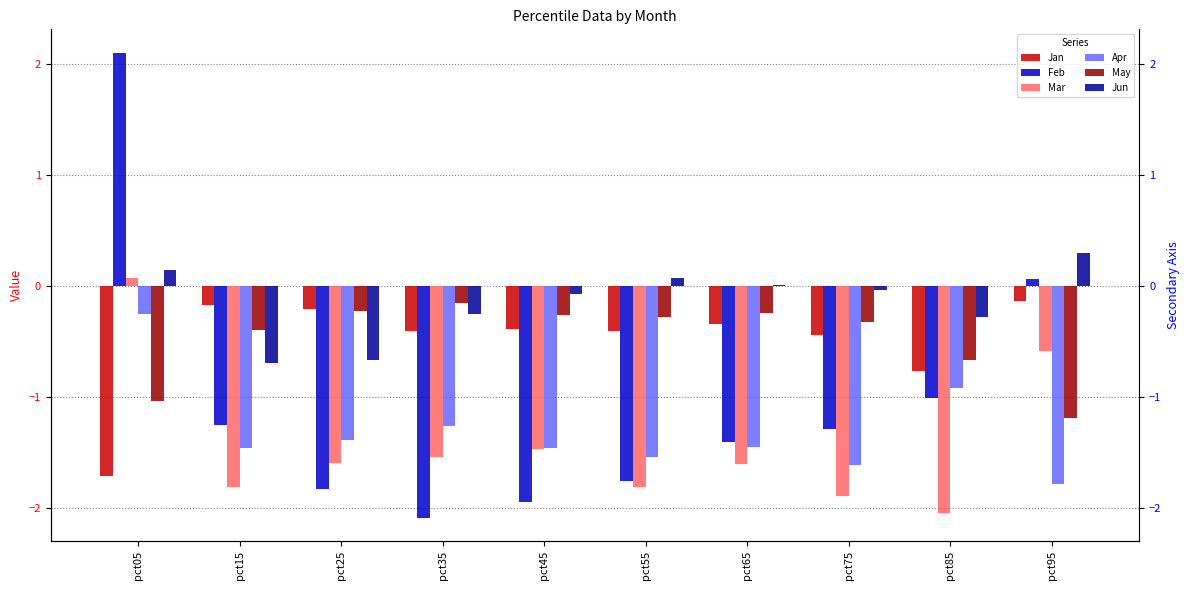

What is the highest value of the Jun series?

0.3